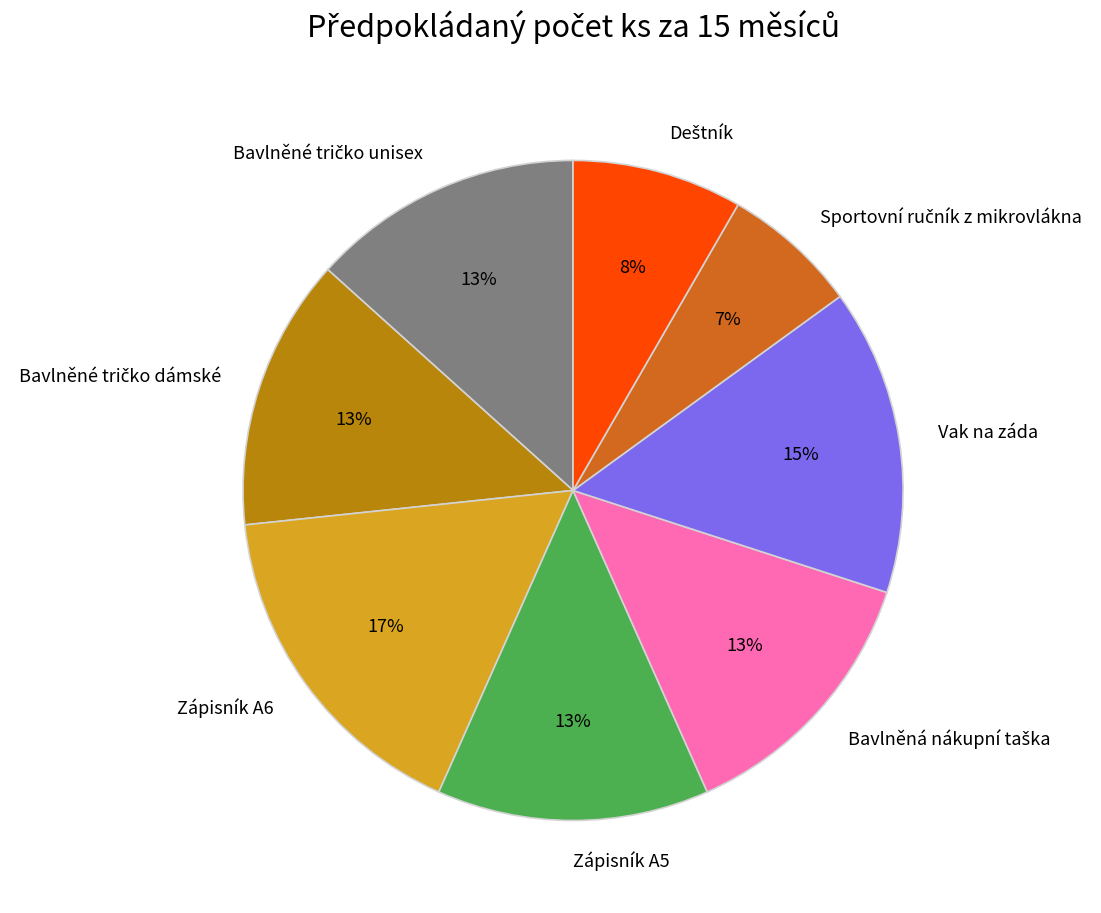

To the nearest percent, what portion does Vak na záda represent?

15%